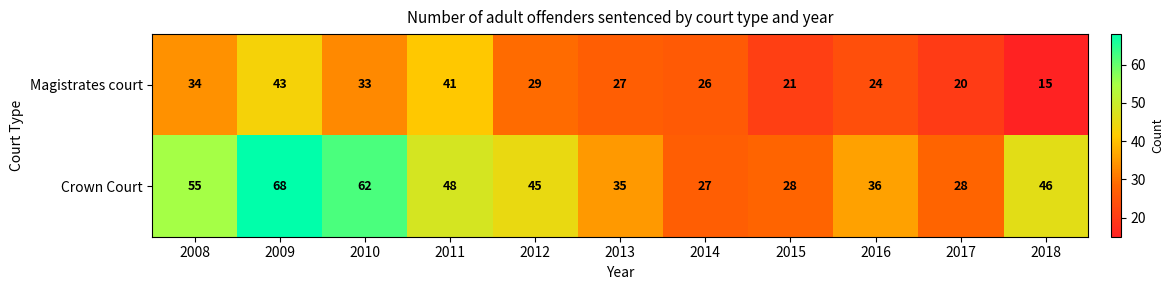

What is the average value of the Crown Court series?

43